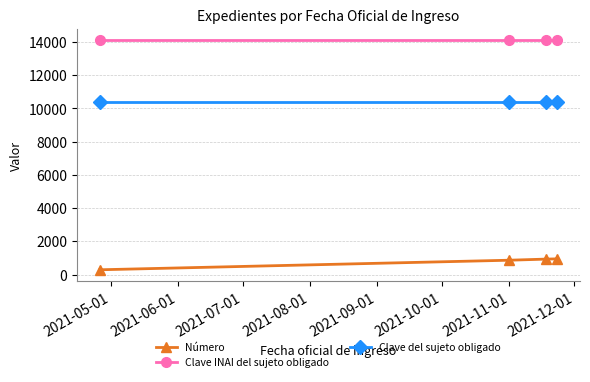

What is the lowest value of the Clave INAI del sujeto obligado series?

14111